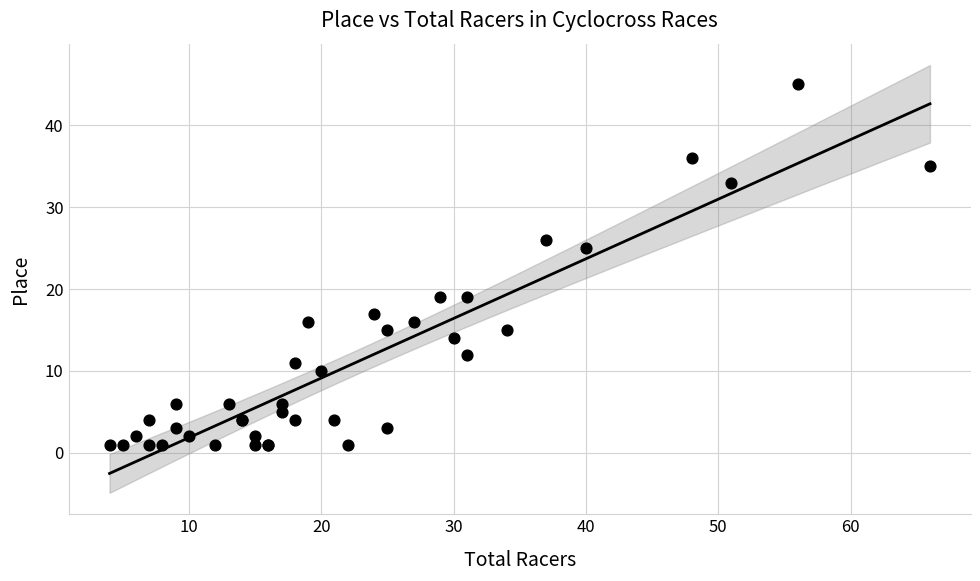

What Y value in the scatter plot is closest to 23?

25